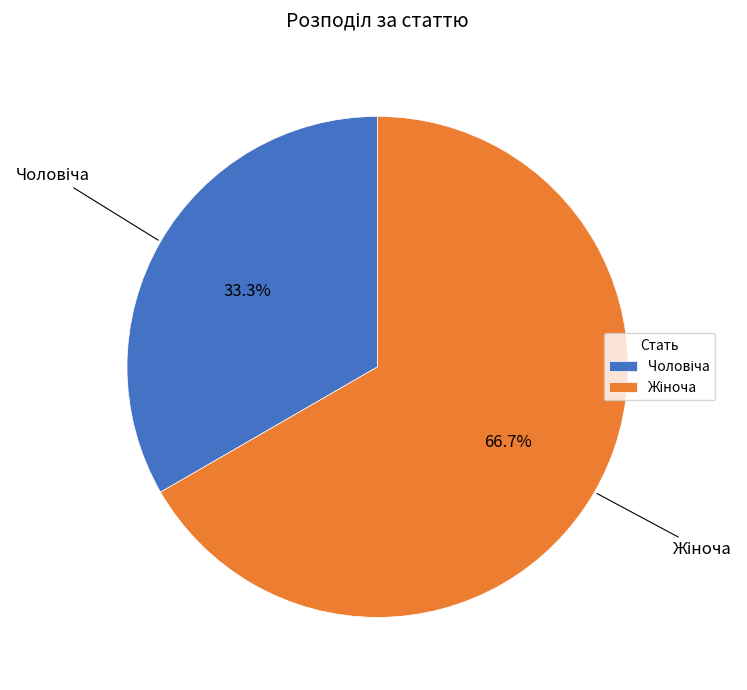

Does any single category account for the majority?

Yes